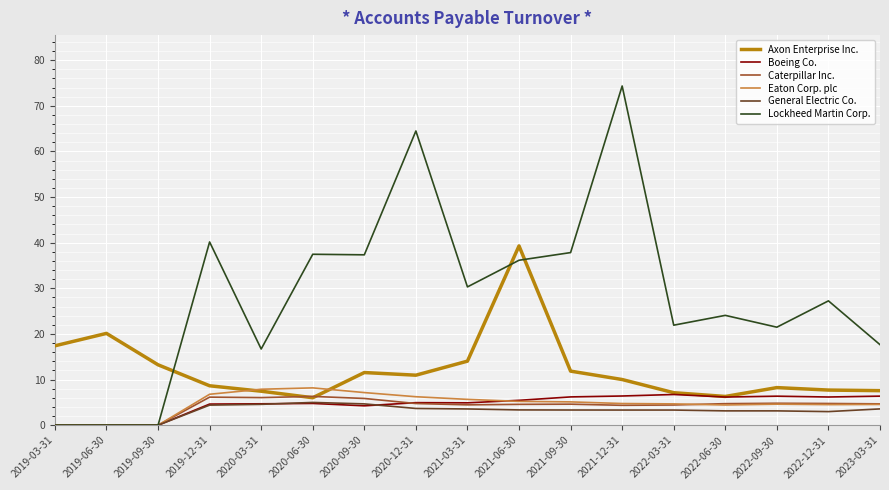

At which category is the sum across all series the highest?

2021-12-31